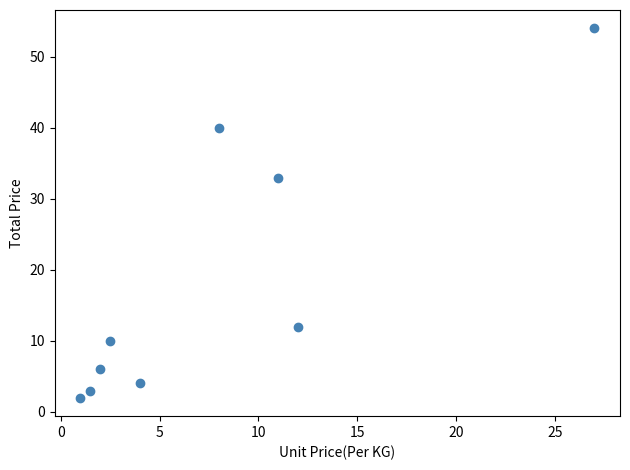

What is the range of Y values (max minus min)?

52